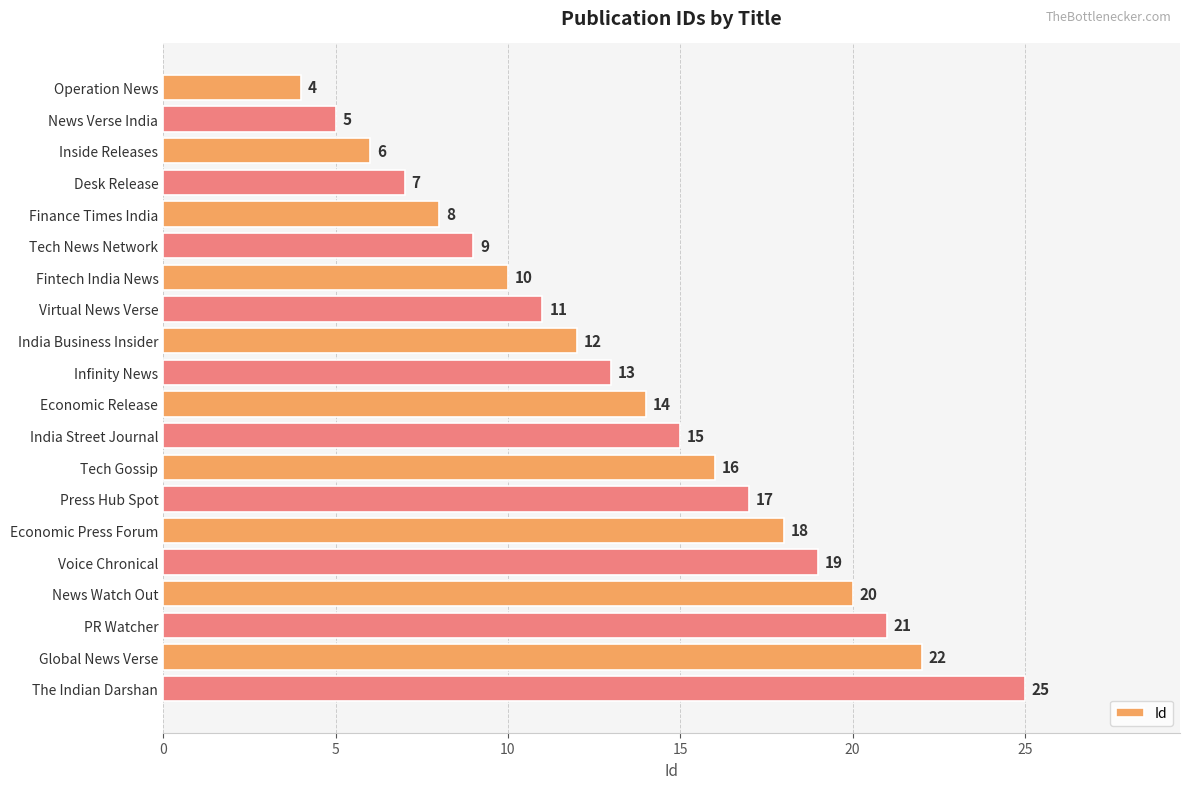

True or false: the data shows 16 at Tech Gossip.

True